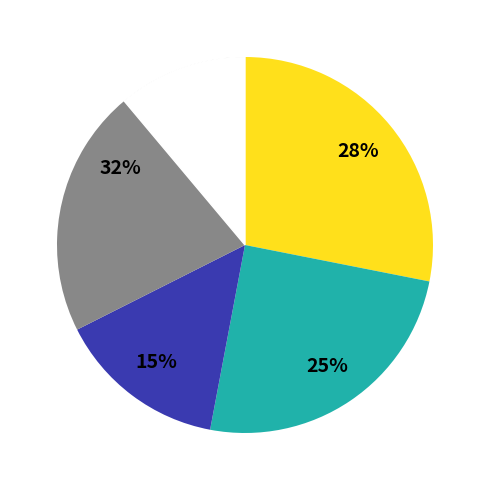

What is the largest slice in the pie chart?

GT3